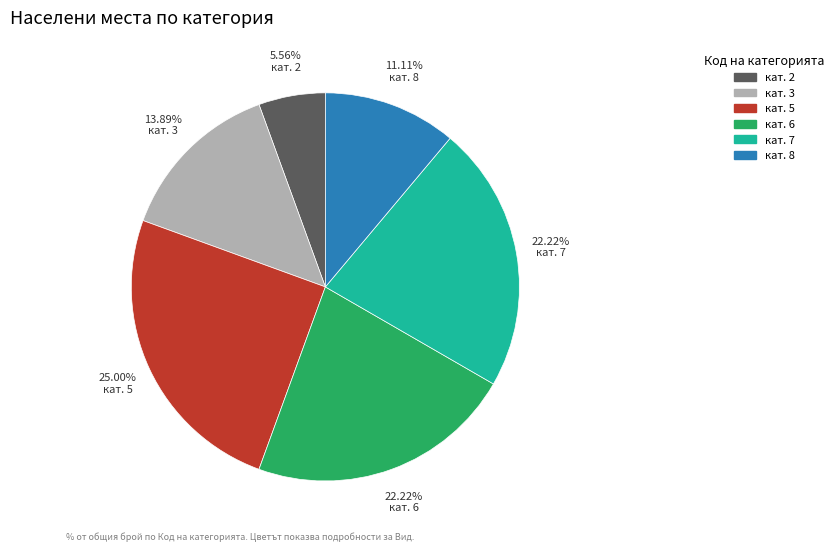

Does any single category account for the majority?

No